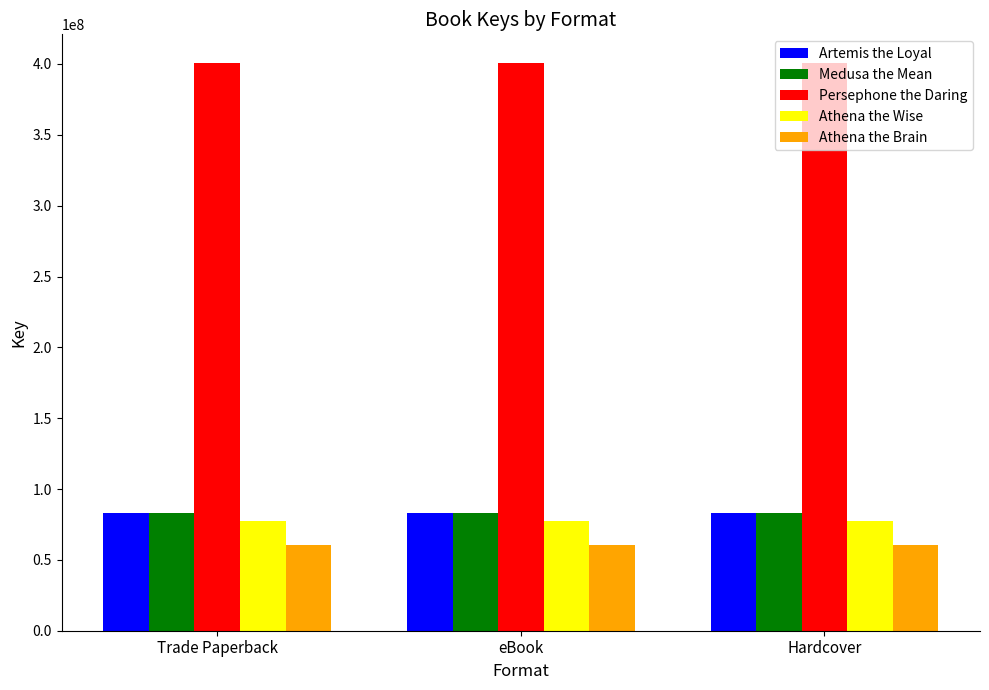

What are all the series names shown in the legend?

Artemis the Loyal, Medusa the Mean, Persephone the Daring, Athena the Wise, Athena the Brain